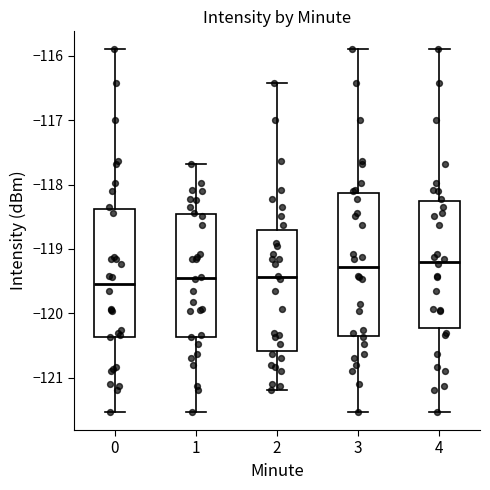

Reading left to right, transcribe this box plot: for each box, give where its median line is, the range the box spans, and where its two whiskers end, as read against the y-axis. The values are not printed on the chart, so give them approximately, as read against the axis.

0: median -119.5, box -120.4 to -118.4, whiskers -121.5 to -115.9
1: median -119.5, box -120.4 to -118.5, whiskers -121.5 to -117.7
2: median -119.4, box -120.6 to -118.7, whiskers -121.2 to -116.4
3: median -119.3, box -120.4 to -118.1, whiskers -121.5 to -115.9
4: median -119.2, box -120.2 to -118.3, whiskers -121.5 to -115.9